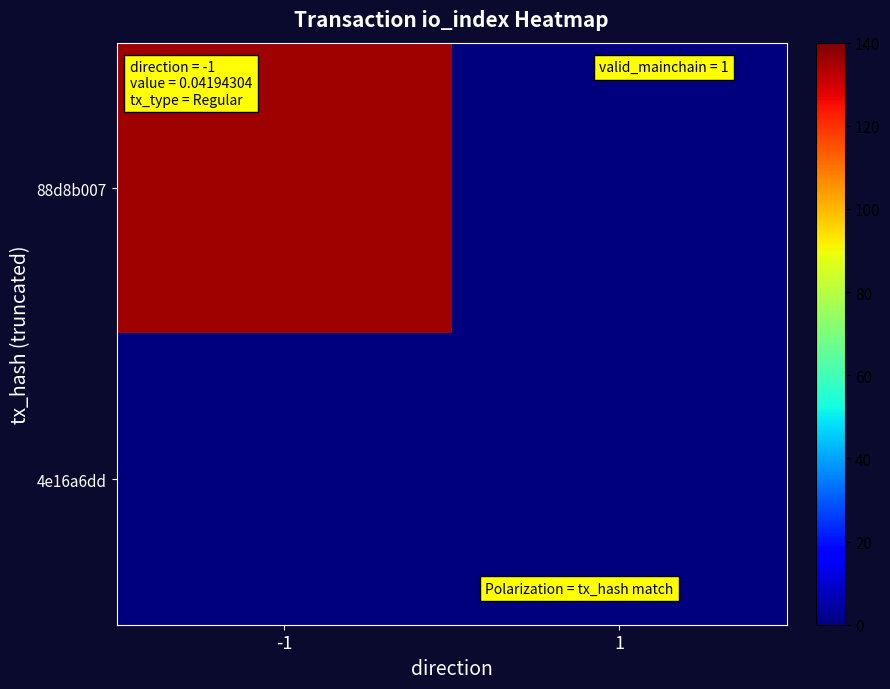

Rank the series at 1 from lowest to highest value.

88d8b007, 4e16a6dd